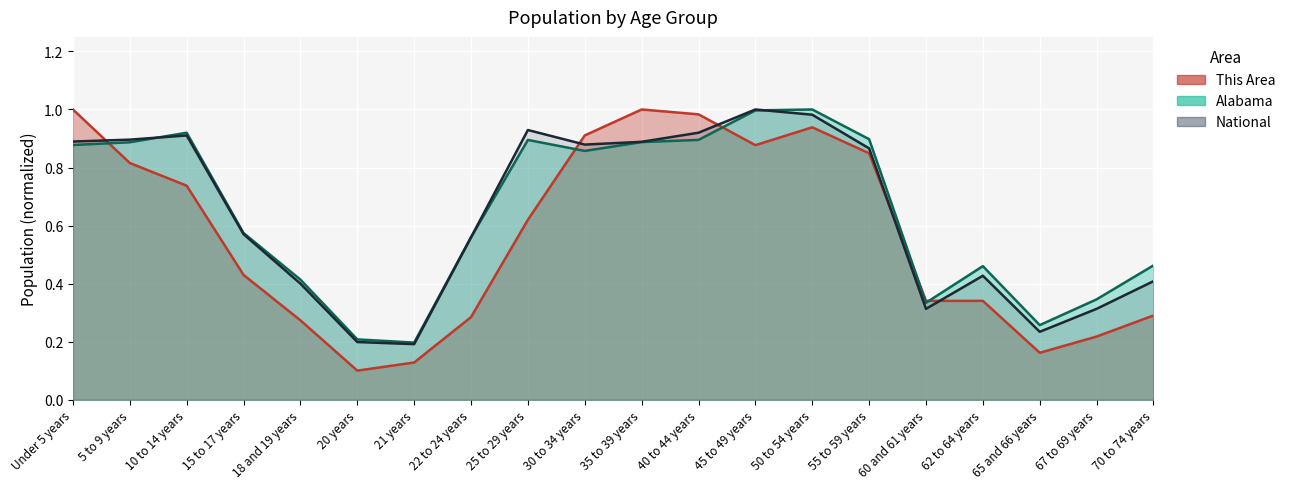

What is the difference between the highest and lowest values at 22 to 24 years?

0.3